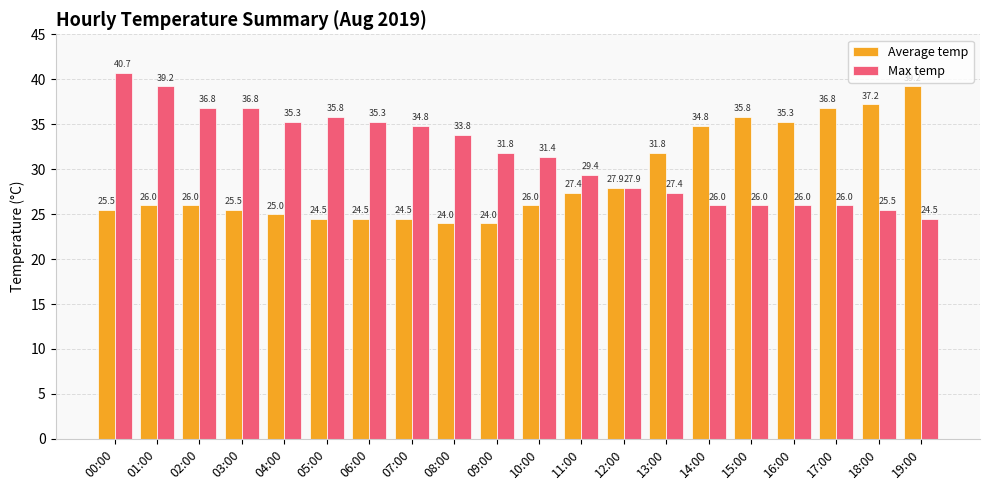

At how many categories does at least one series exceed 28?

19